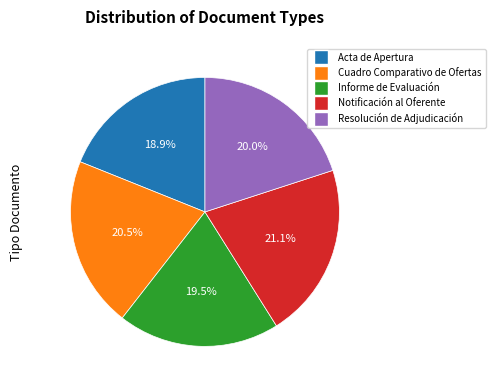

How many slices are in this pie chart?

5